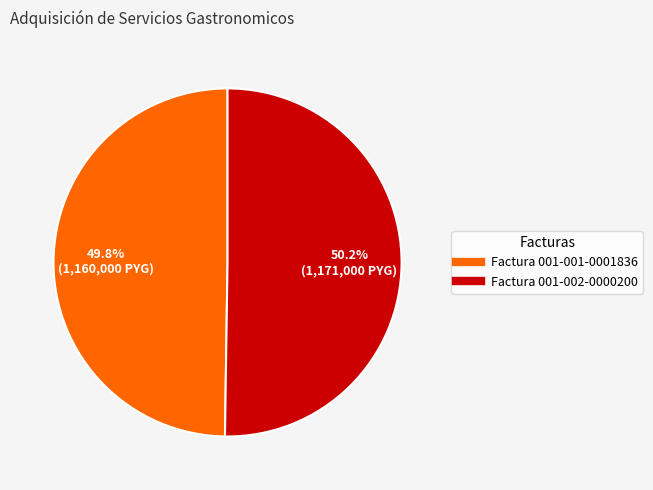

Does any single category account for the majority?

Yes